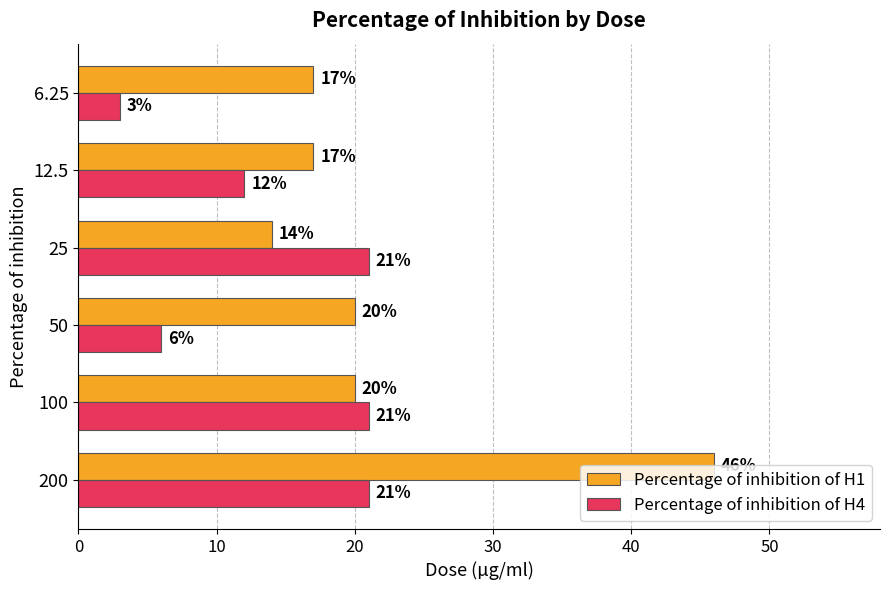

True or false: Percentage of inhibition of H1 has a value of 8 at 100.

False